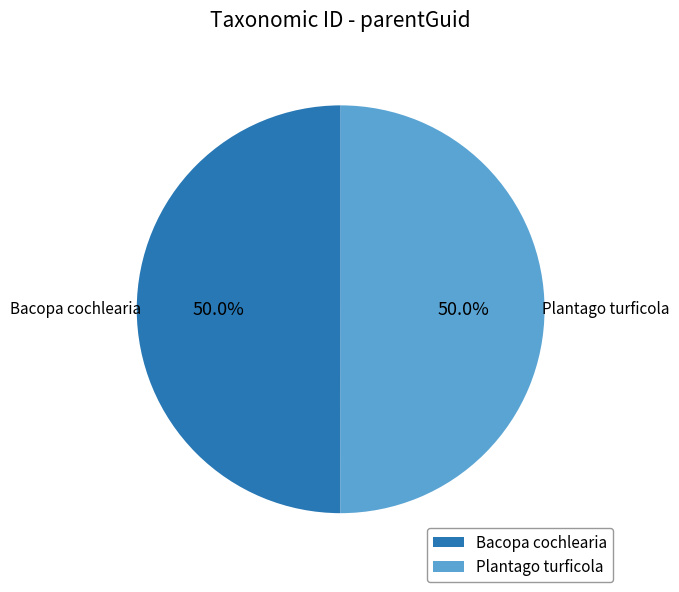

How many slices are in this pie chart?

2